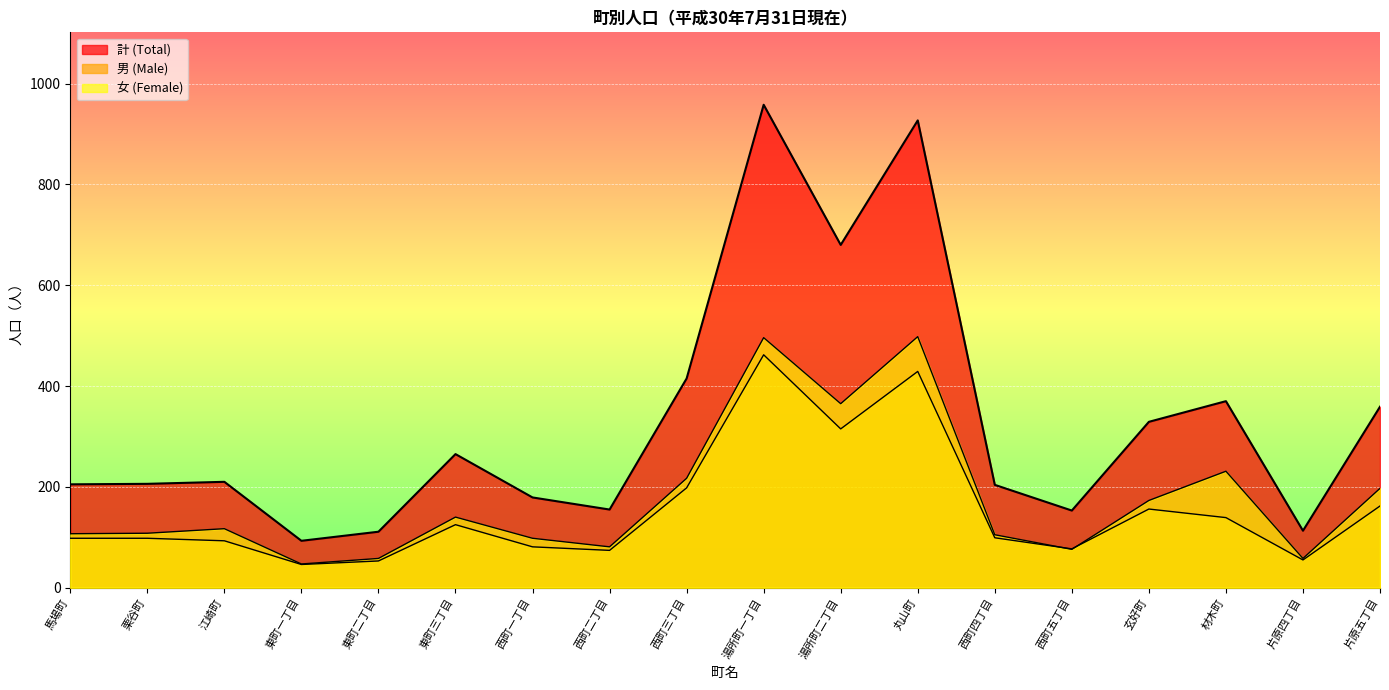

At how many categories does at least one series exceed 337?

6